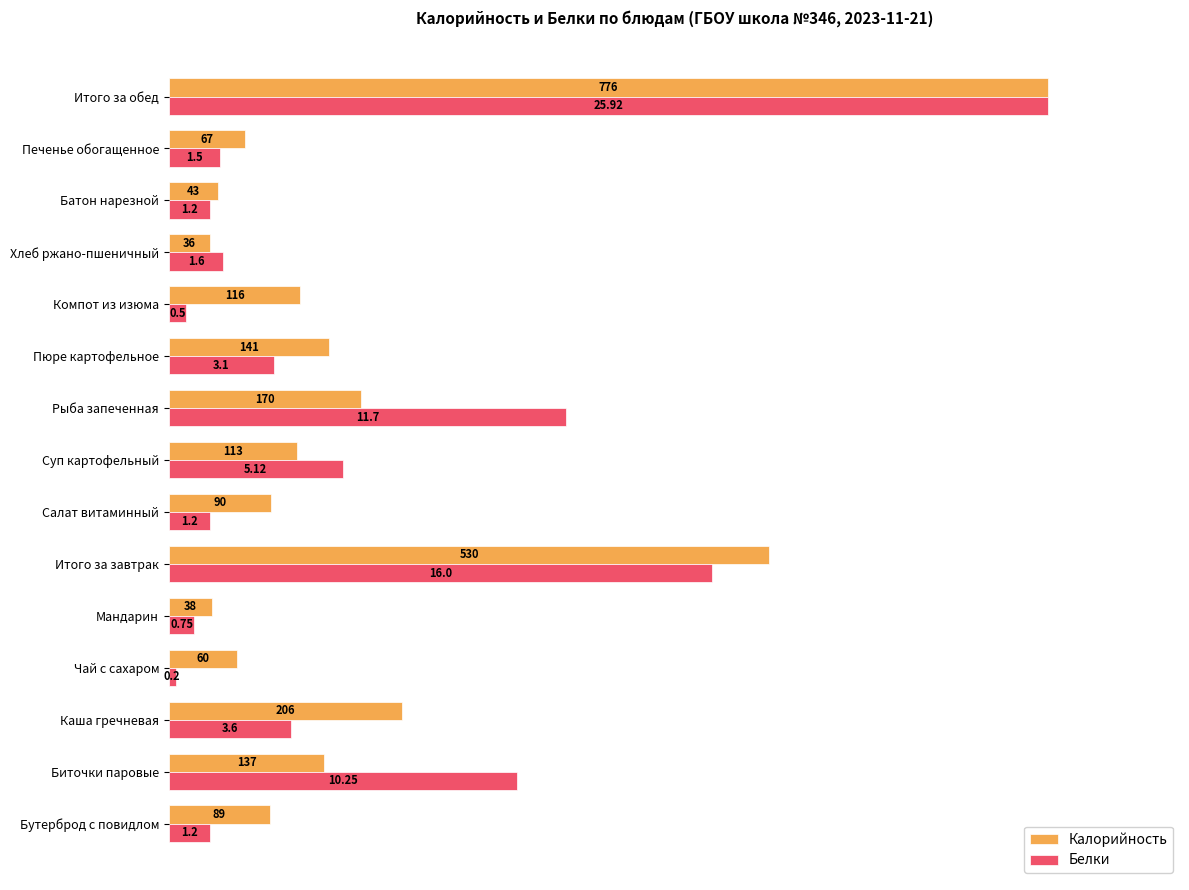

How many bars are there in each group?

2